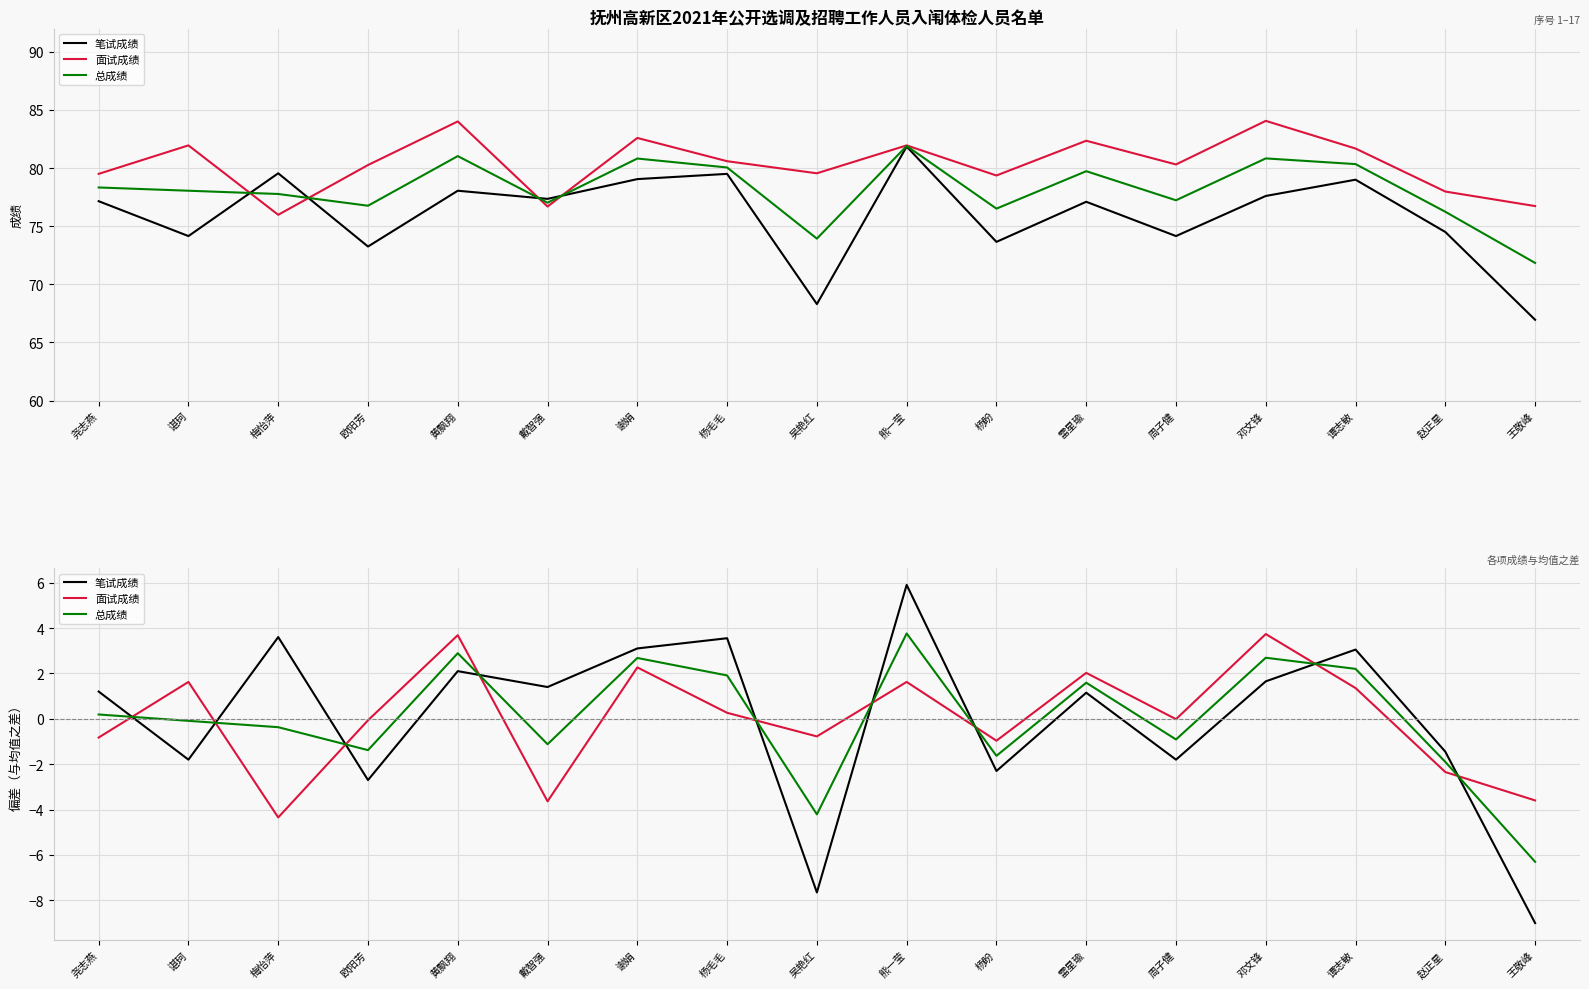

Rank the categories by 面试成绩 value from lowest to highest.

梅怡萍, 戴智强, 王敬峰, 赵正星, 杨盼, 尧志燕, 吴艳红, 欧阳芳, 周子健, 杨毛毛, 谭志敏, 谌珂, 熊一莹, 雷星瑜, 谢娟, 黄飘翔, 邓文锋